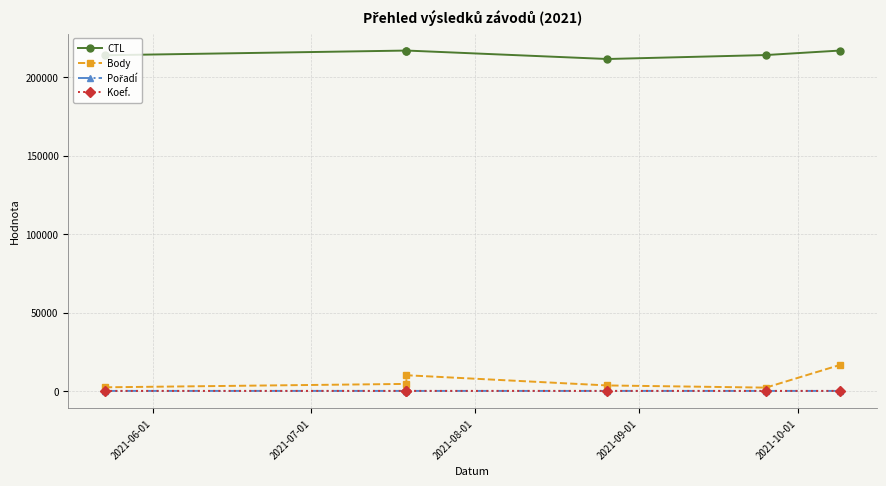

How many values in the Body series are below 4477?

3